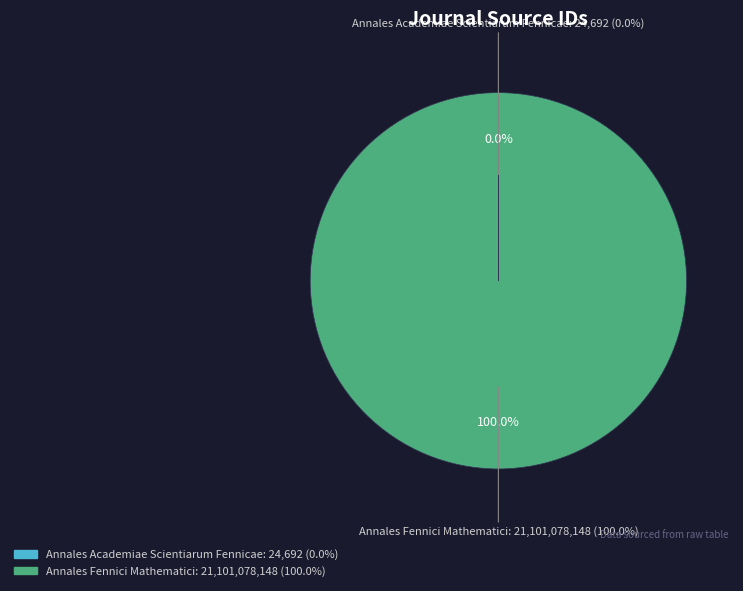

To the nearest percent, what is the difference between the Annales Fennici Mathematici and Annales Academiae Scientiarum Fennicae slice percentages?

100%